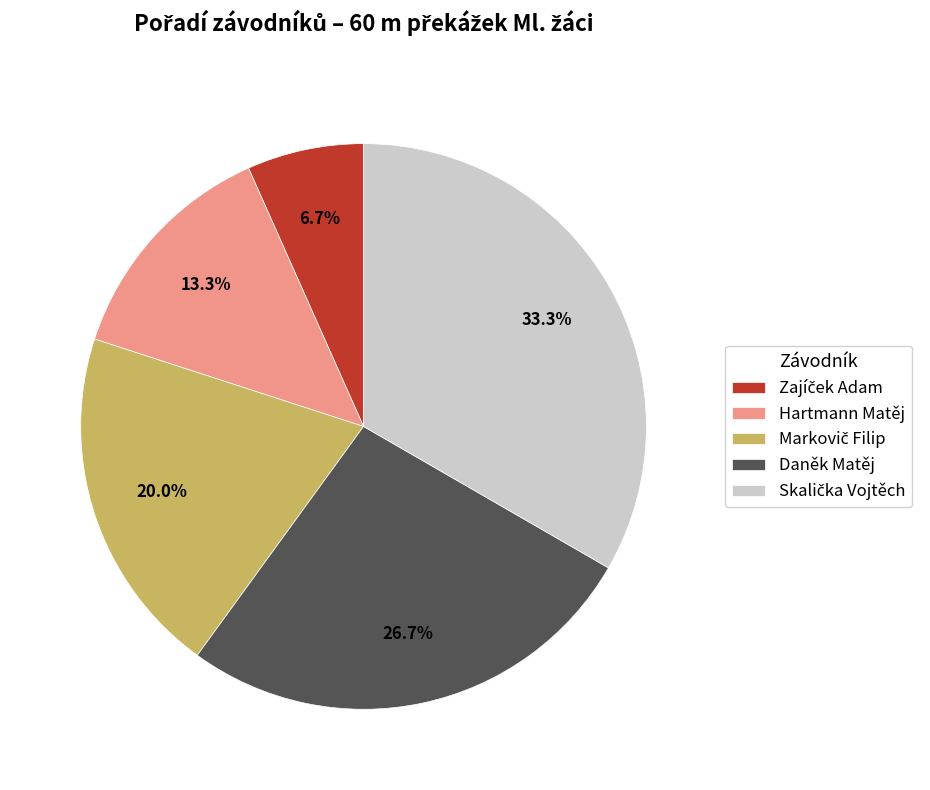

What portion of the pie excludes Hartmann Matěj?

86.7%